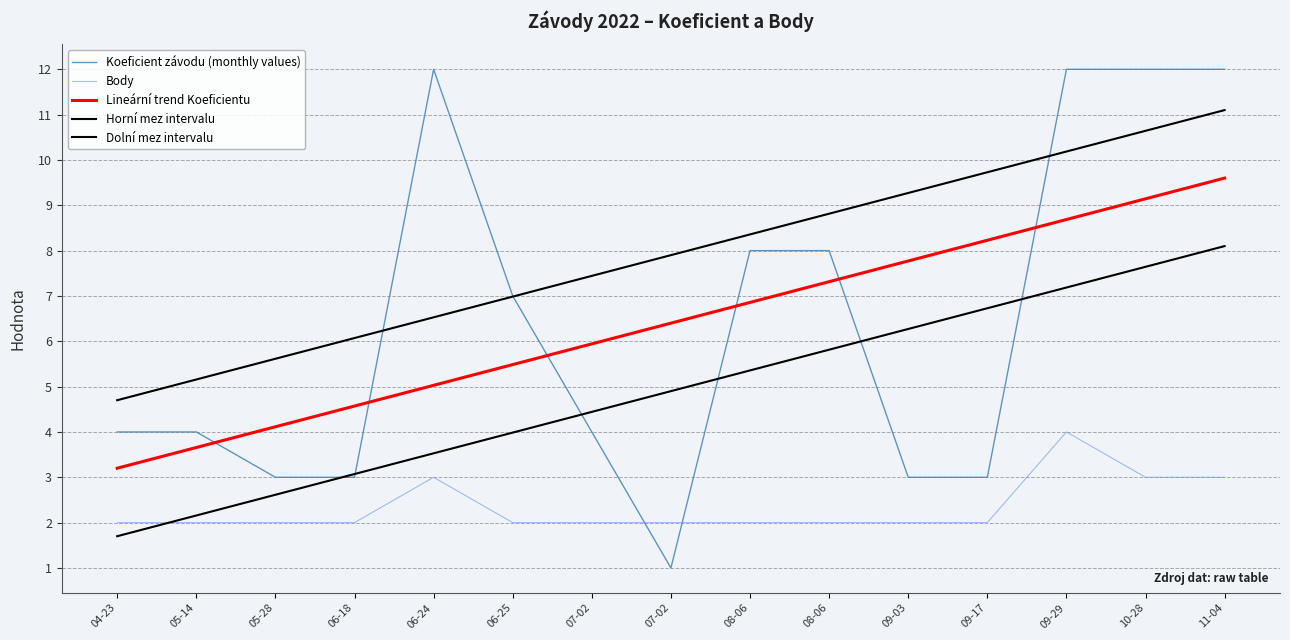

Which series changed the most between 05-28 and 09-29?

Koeficient závodu (monthly values)